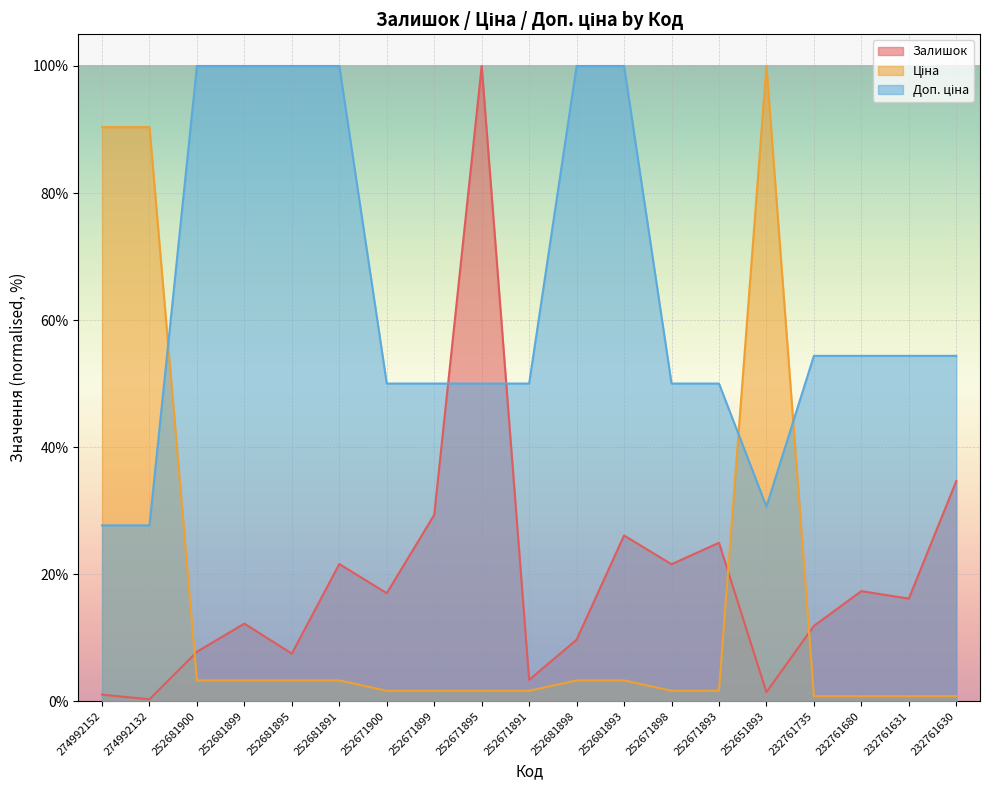

What is the sum of the Залишок values at 252671900 and 252671893?

41.9